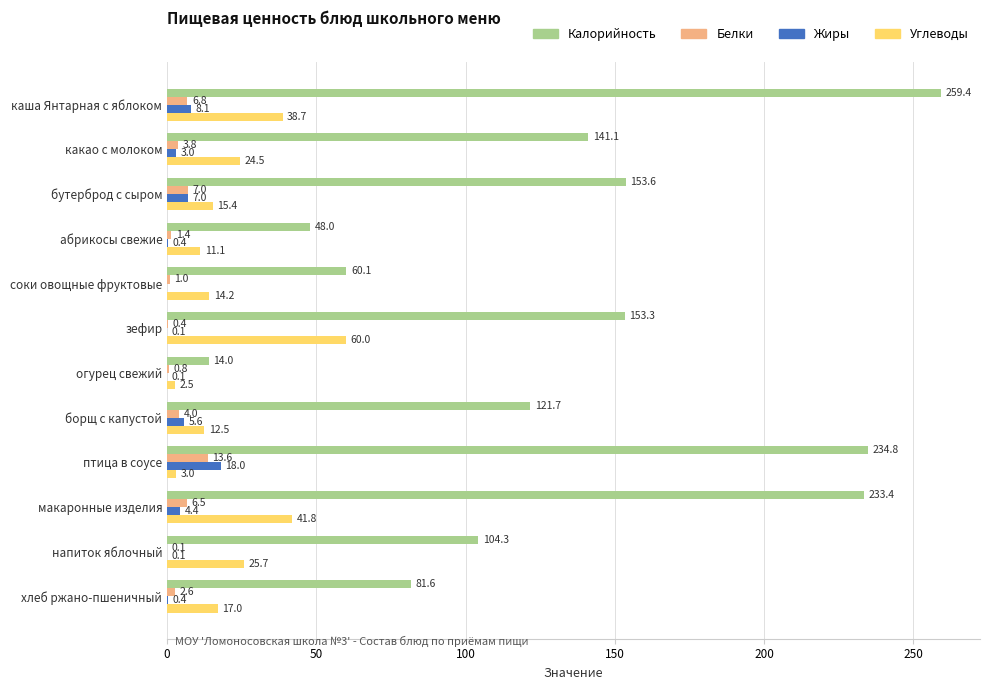

What is the average value of the Калорийность series?

133.8